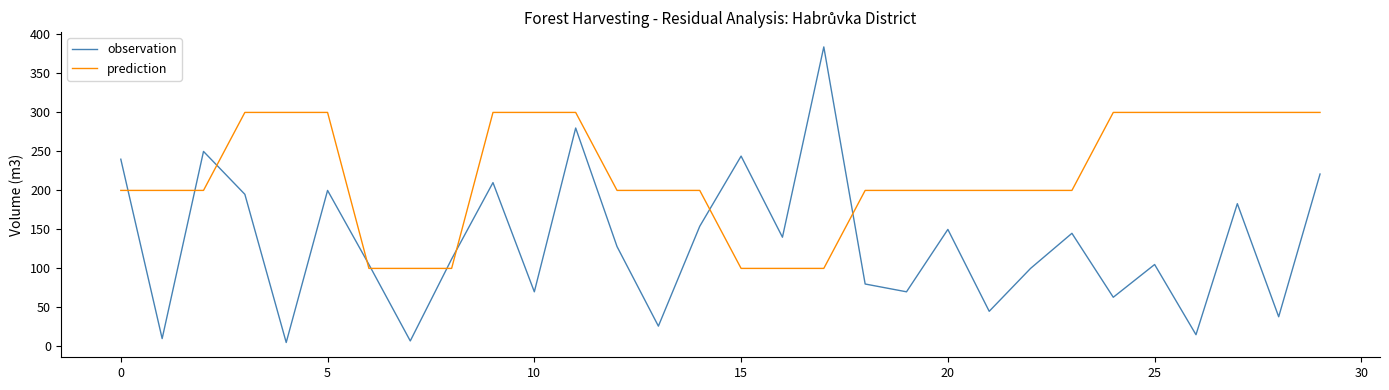

List the series in order of their peak value, highest first.

observation, prediction